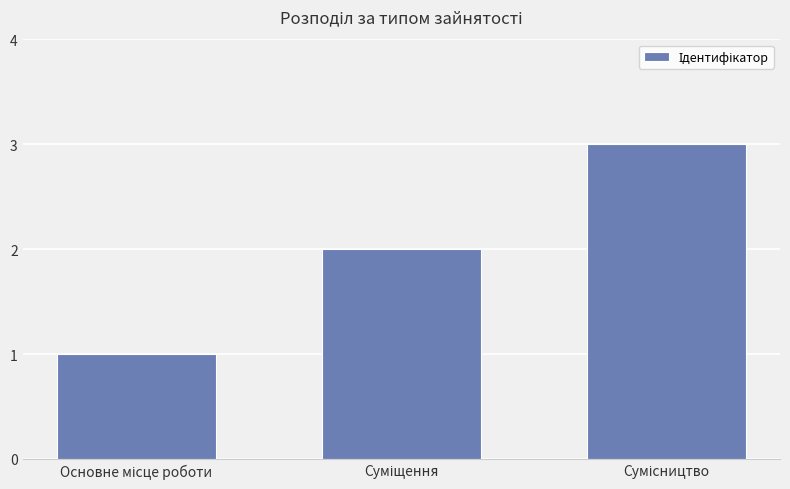

What is the sum of all values?

6